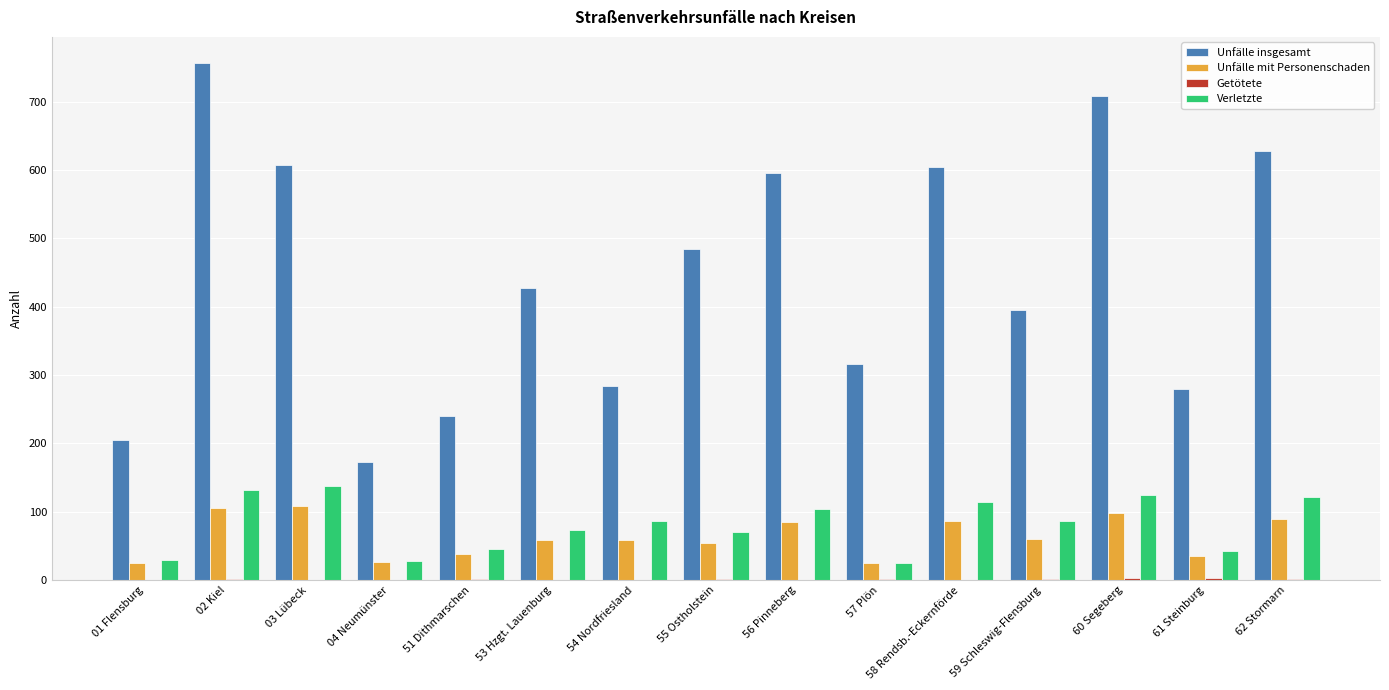

The Verletzte series shows 73 at 53 Hzgt. Lauenburg. True or false?

True